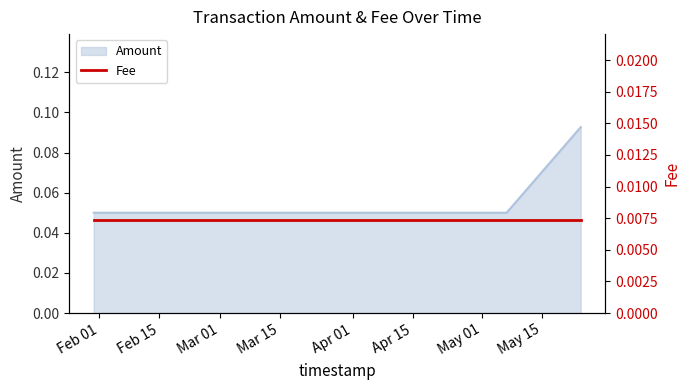

What is the label of the 3rd point from the right?

2019-01-30 17:29:05